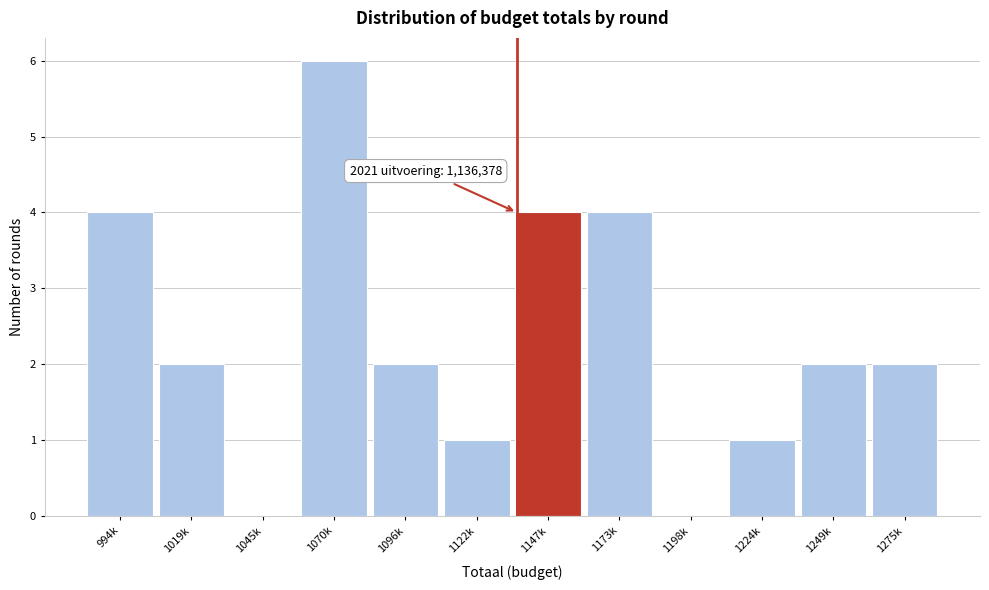

Reading right to left, extract all data points from this chart.

1275k=2	1249k=2	1224k=1	1198k=0	1173k=4	1147k=4	1122k=1	1096k=2	1070k=6	1045k=0	1019k=2	994k=4